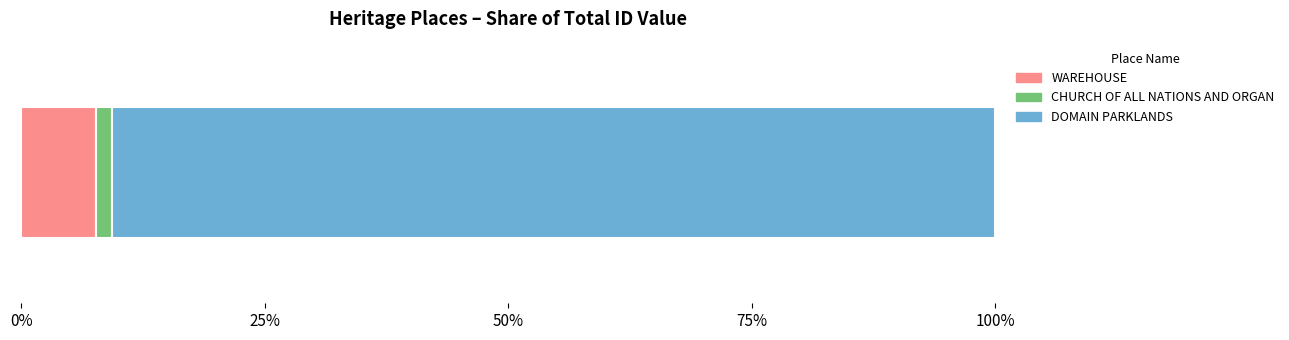

What is the lowest value of the WAREHOUSE series?

7.7